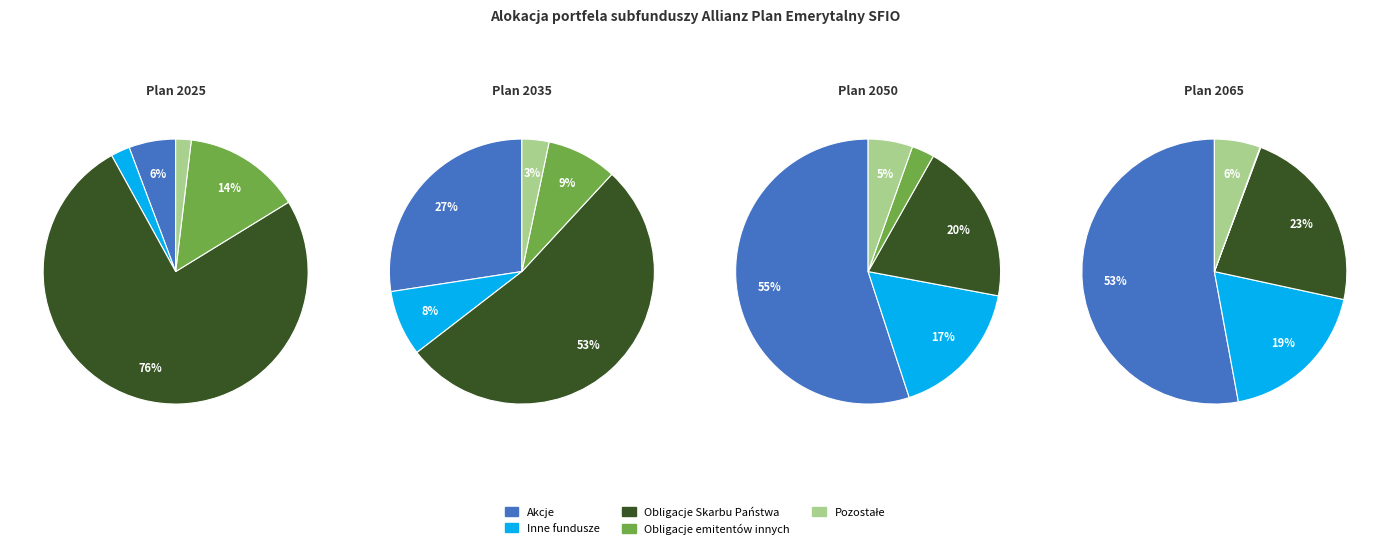

What percentage is the Plan 2035 slice, to the nearest percent?

9%